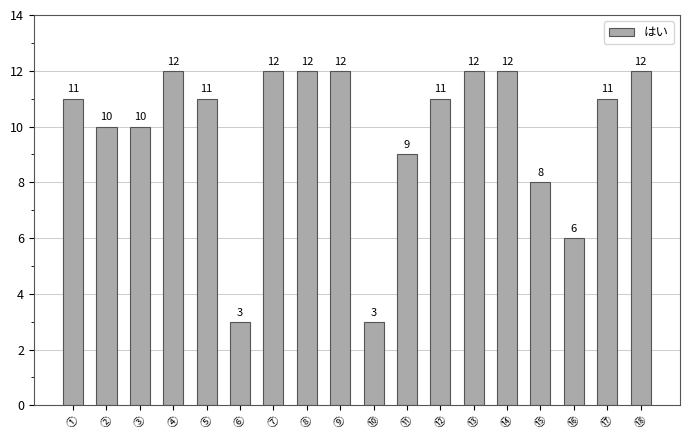

True or false: the data shows 3 at ⑩.

True